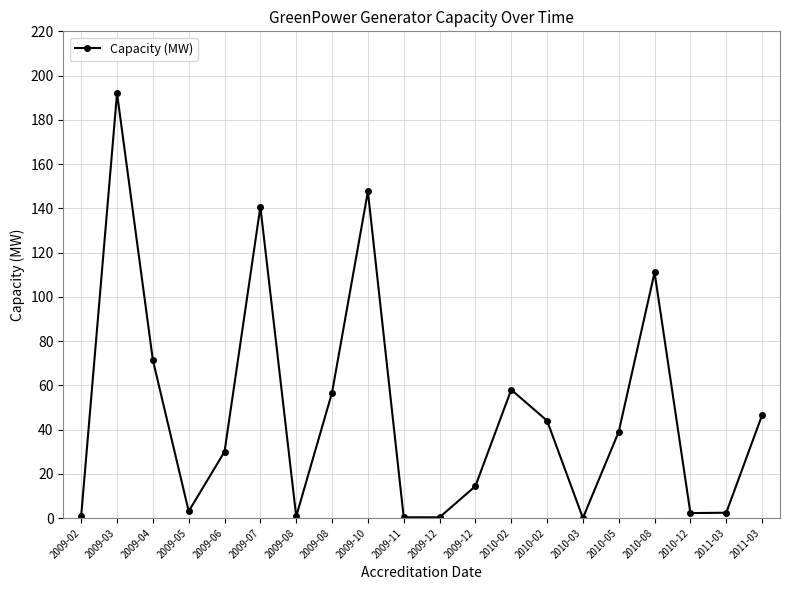

The chart shows a value of 3.3 at 2010-12. True or false?

False